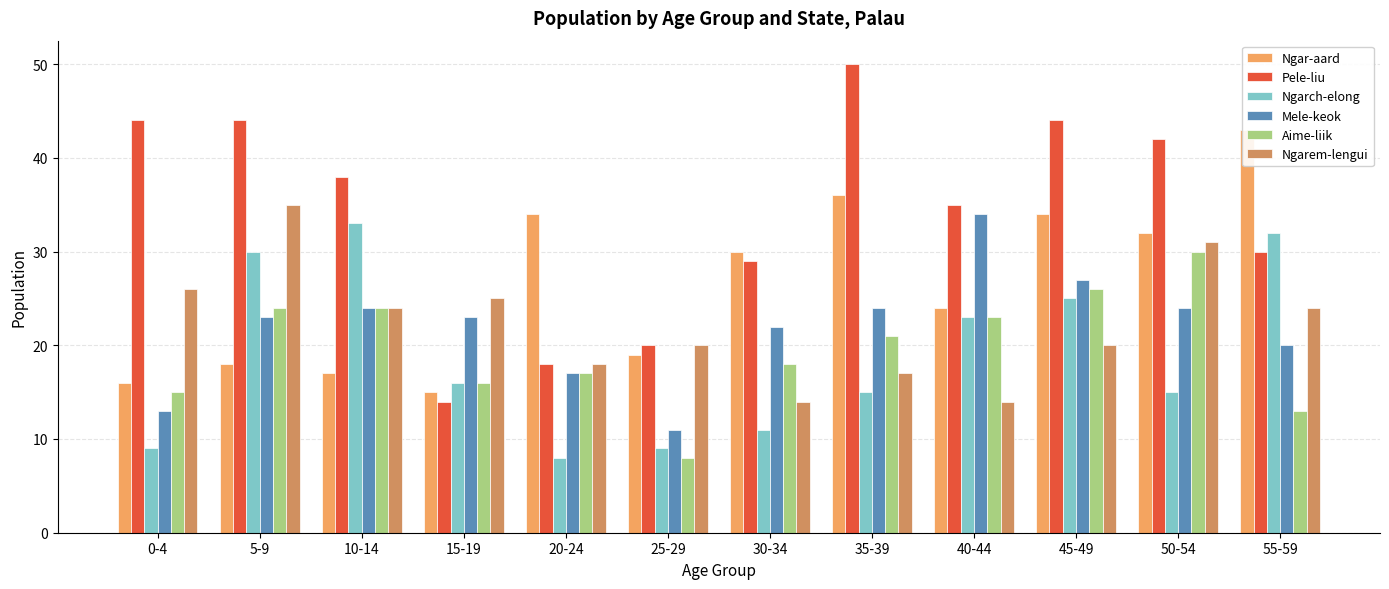

Is the value of Pele-liu at 25-29 greater than the value of Ngarch-elong at 35-39?

Yes